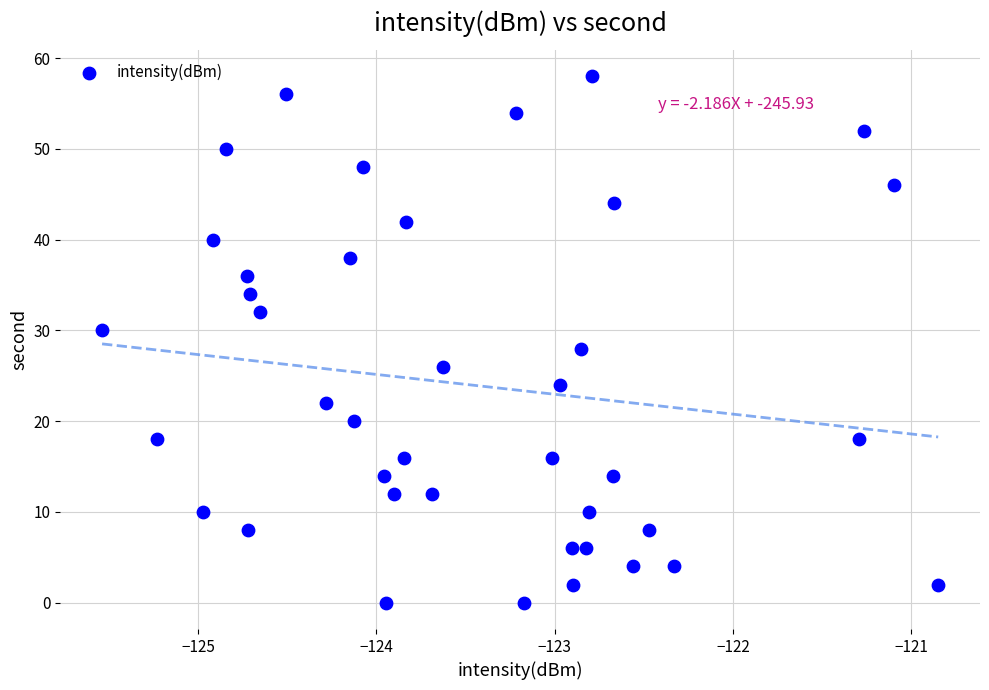

What is the range of Y values (max minus min)?

58